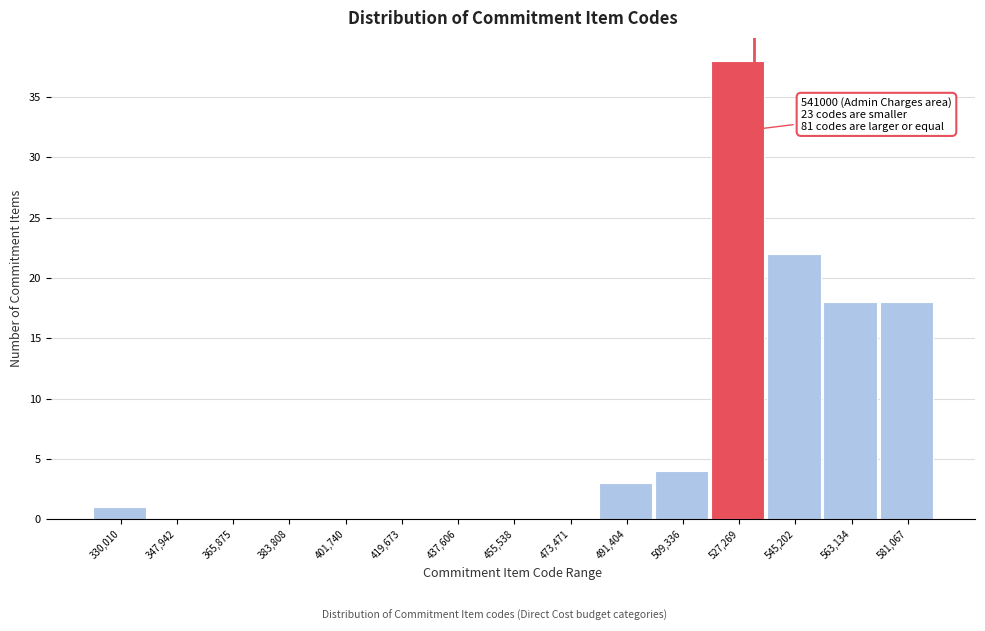

Reading left to right, what are all the values shown in this chart?

330,010=1	347,942=0	365,875=0	383,808=0	401,740=0	419,673=0	437,606=0	455,538=0	473,471=0	491,404=3	509,336=4	527,269=38	545,202=22	563,134=18	581,067=18